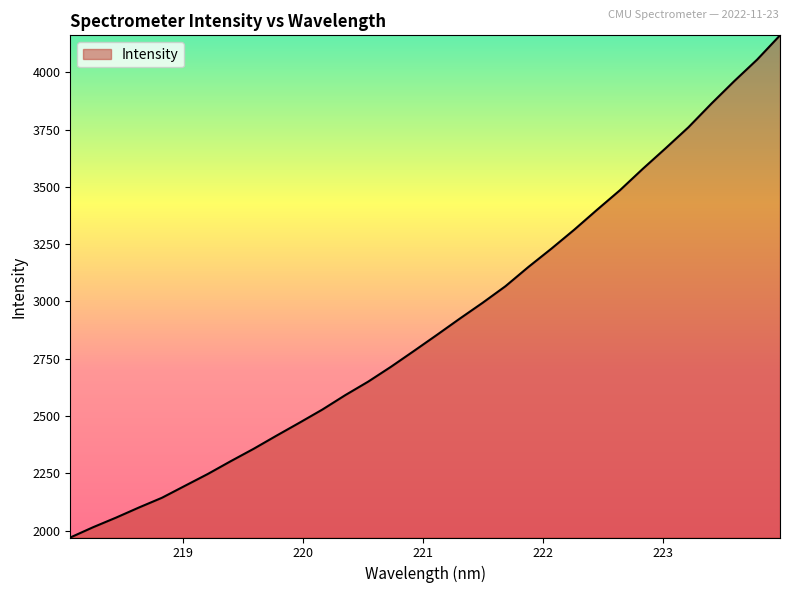

What is the maximum value shown in the chart?

4161.4